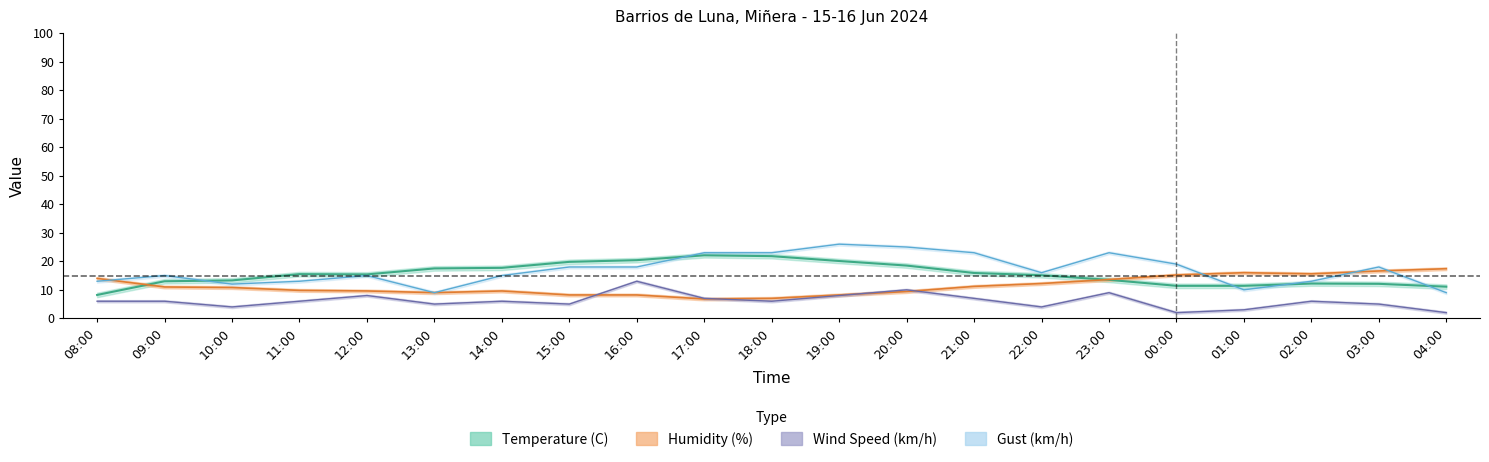

Does the chart display data point markers on the line(s)?

No